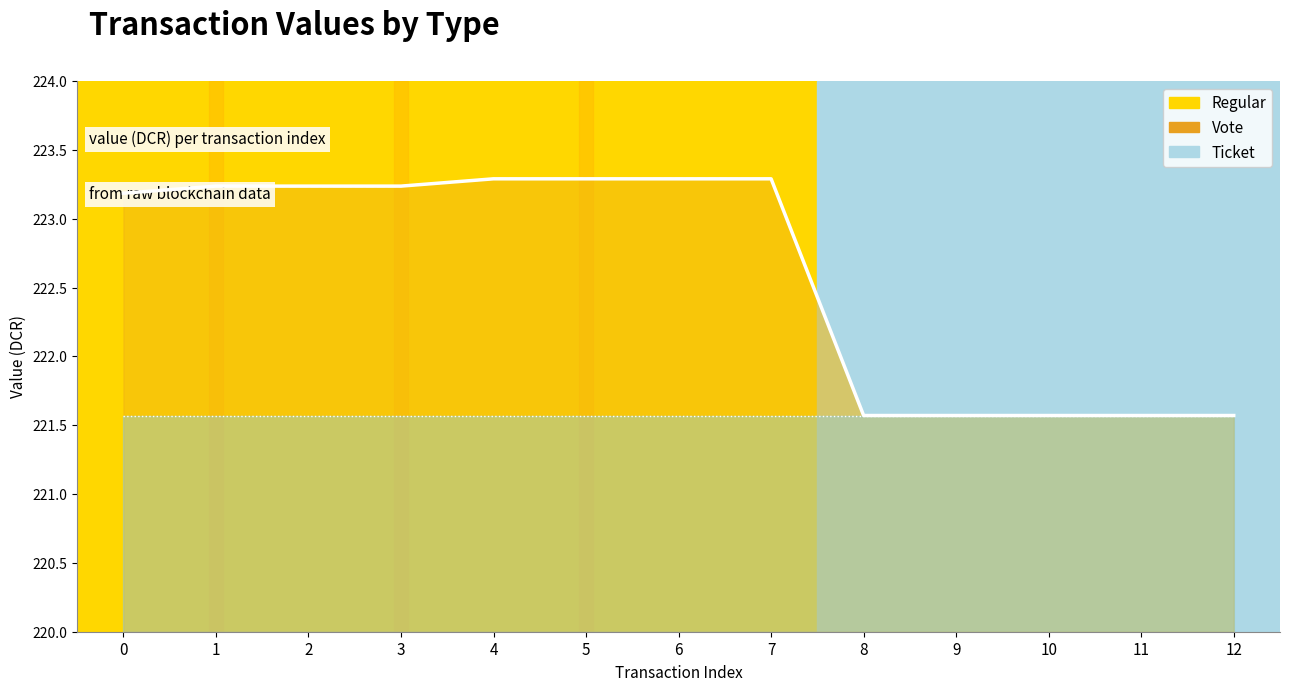

What is the value of the Regular (line) point at the 13th from the left?

221.6